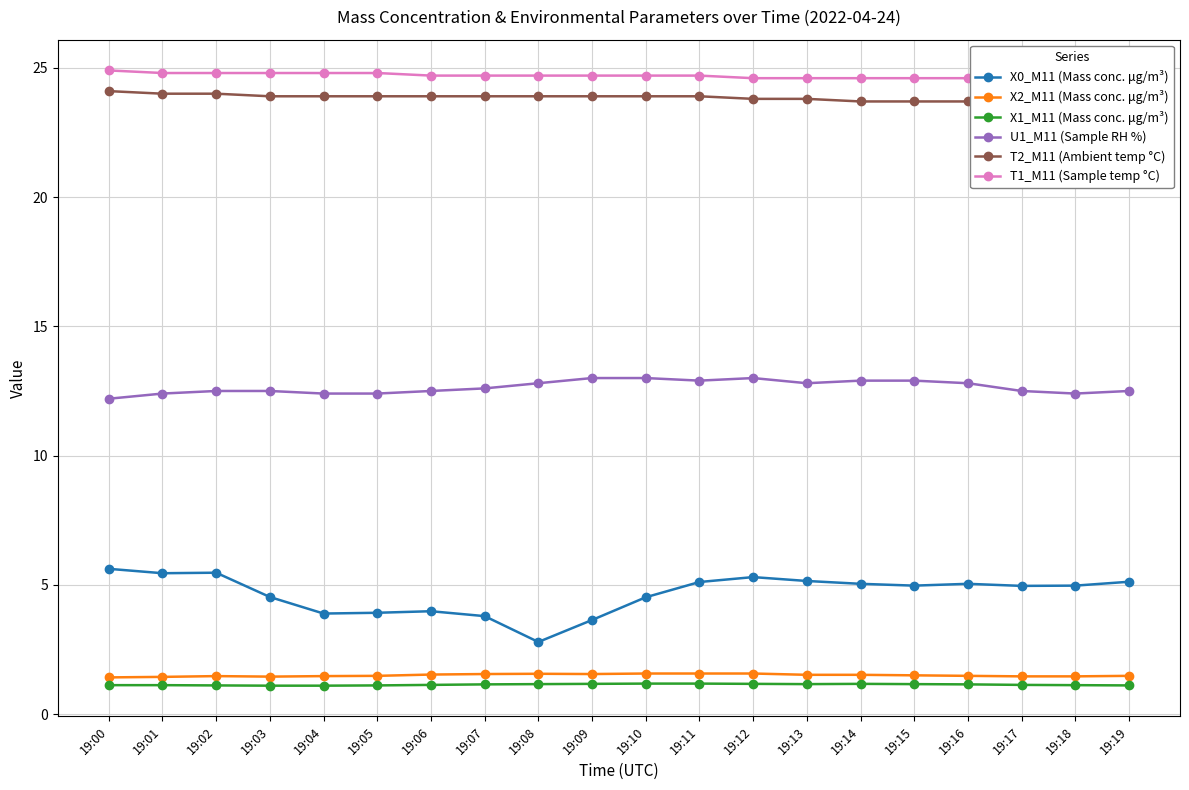

At which category does U1_M11 (Sample RH %) reach its first local valley?

19:11